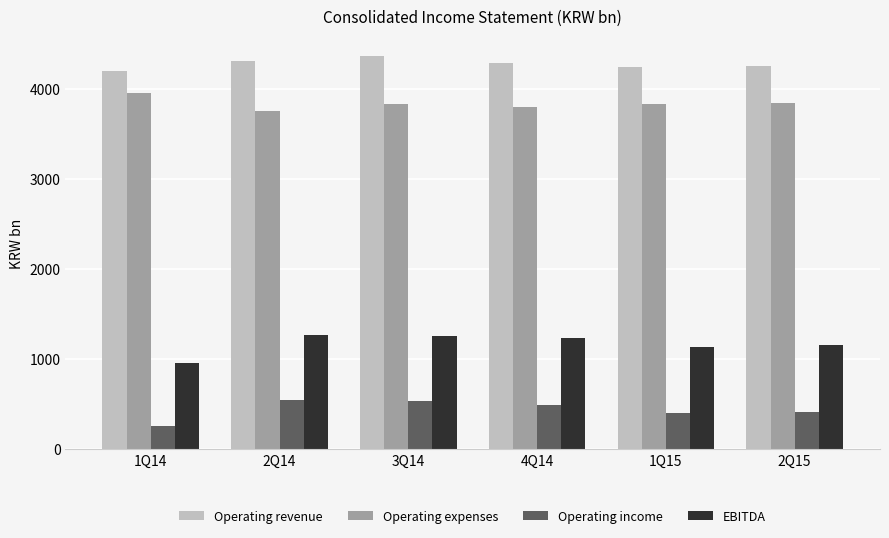

What is the spread (max minus min) of values at 2Q14?

3759.3